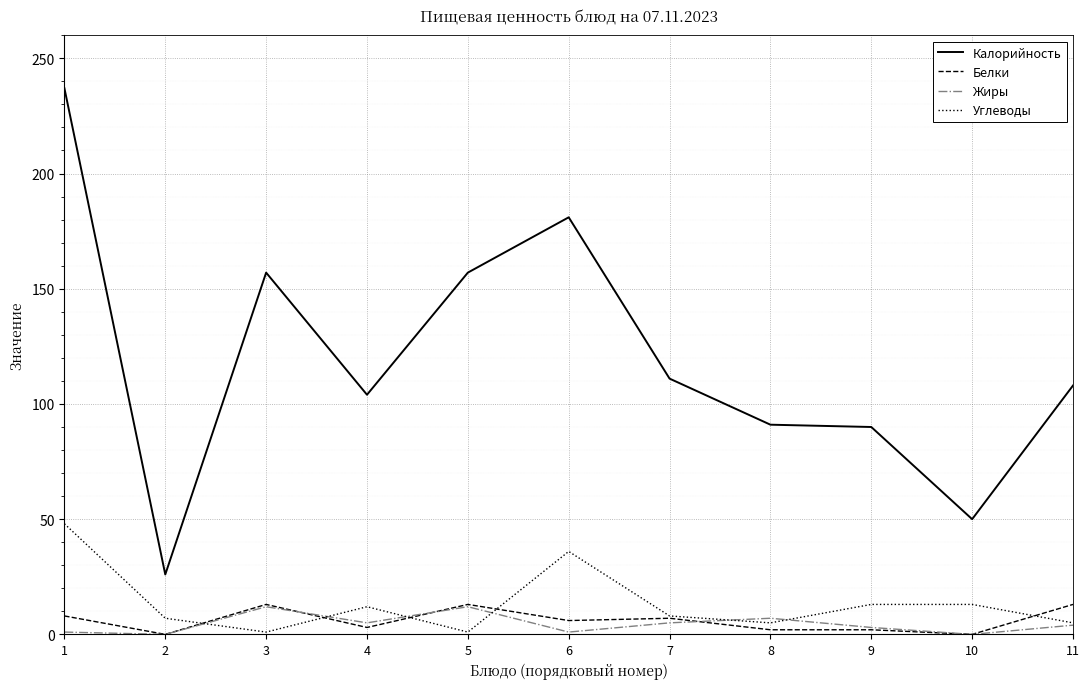

Is it true that Углеводы equals 7 at 2?

True